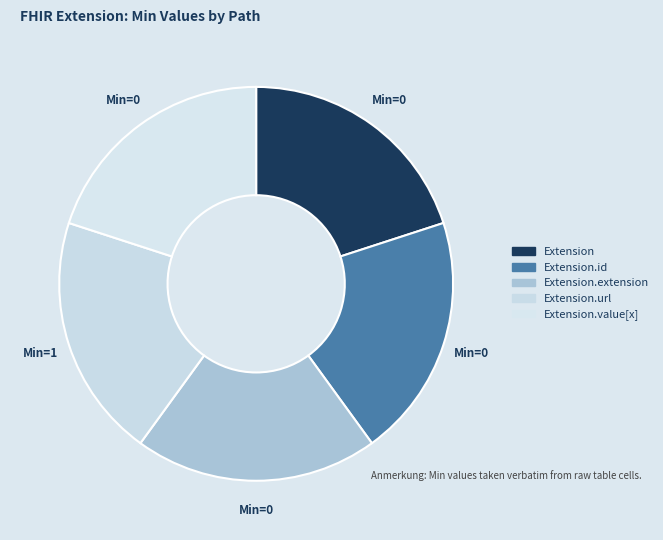

Does Extension.url represent more than half of the total?

No